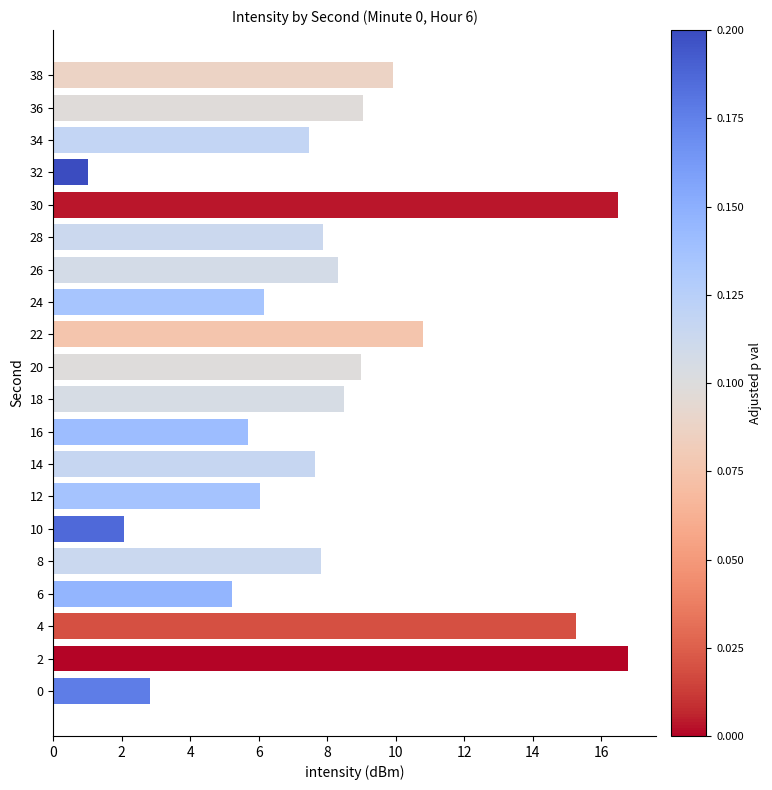

Between 12 and 36, which is larger?

36